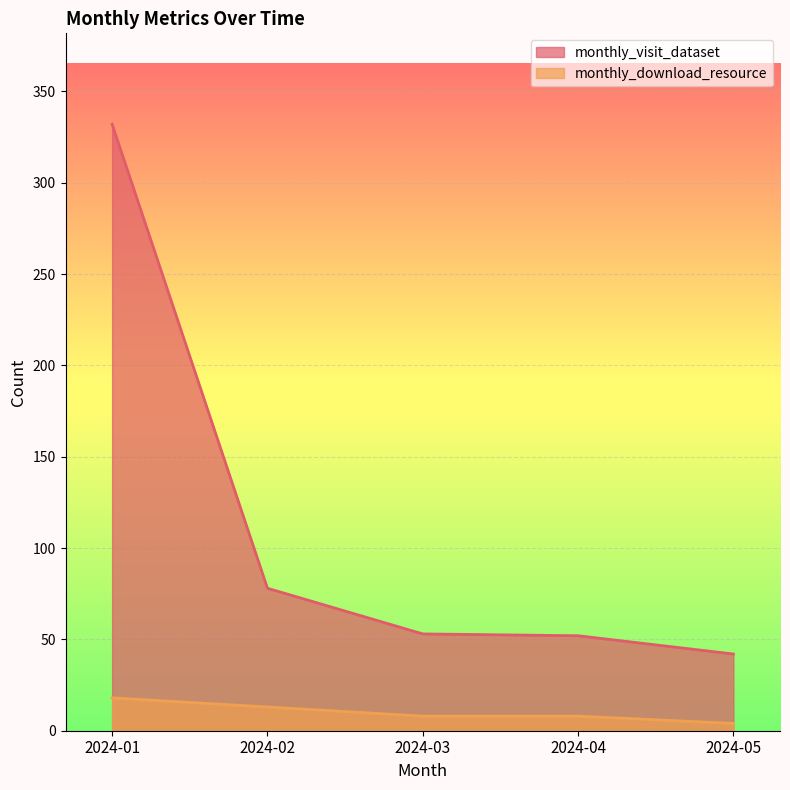

What is the spread (max minus min) of values at 2024-01?

314